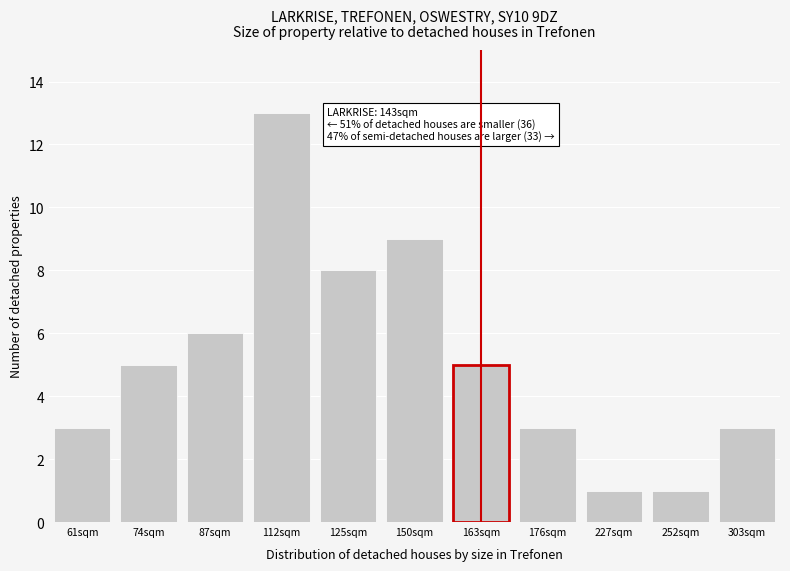

Reading left to right, list all the values displayed in this chart.

61sqm=3	74sqm=5	87sqm=6	112sqm=13	125sqm=8	150sqm=9	163sqm=5	176sqm=3	227sqm=1	252sqm=1	303sqm=3